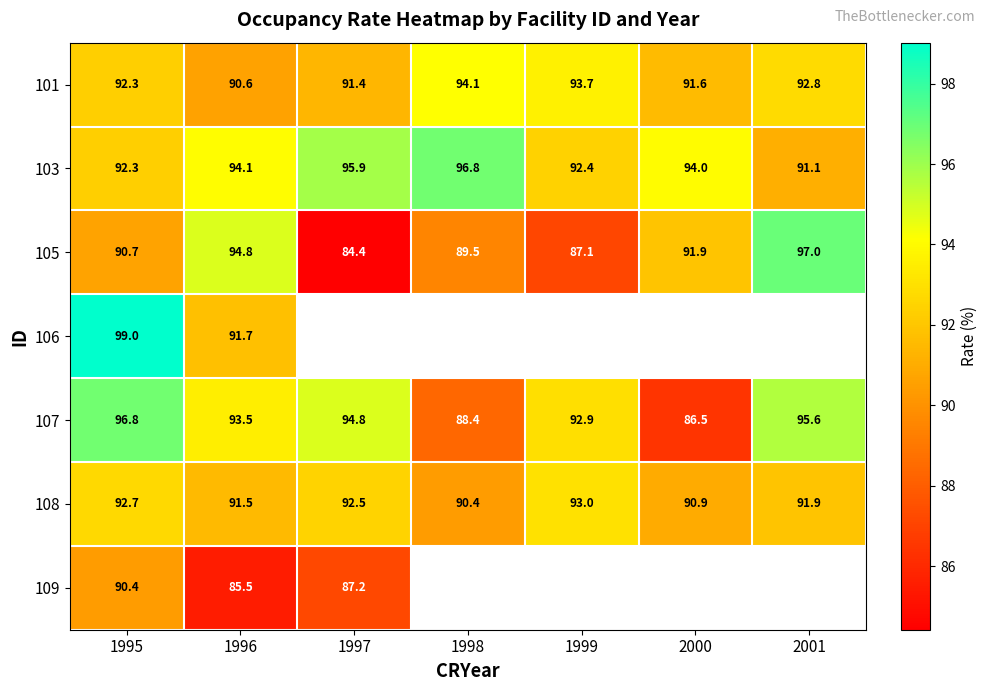

At how many categories does at least one series exceed 91?

7